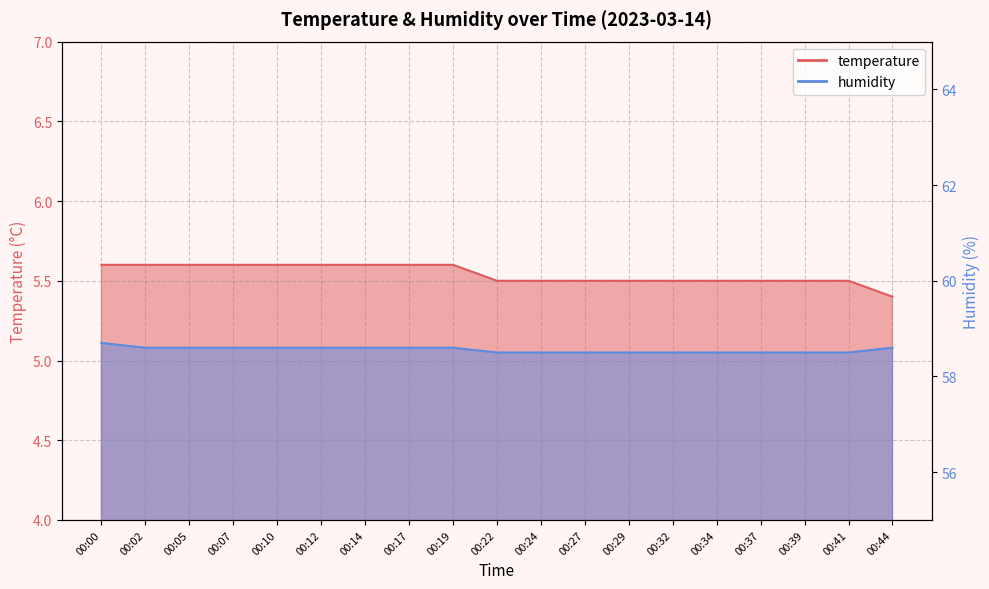

Reading left to right, transcribe all the data shown in this chart.

temperature: 5.6	5.6	5.6	5.6	5.6	5.6	5.6	5.6	5.6	5.5	5.5	5.5	5.5	5.5	5.5	5.5	5.5	5.5	5.4
humidity: 58.7	58.6	58.6	58.6	58.6	58.6	58.6	58.6	58.6	58.5	58.5	58.5	58.5	58.5	58.5	58.5	58.5	58.5	58.6